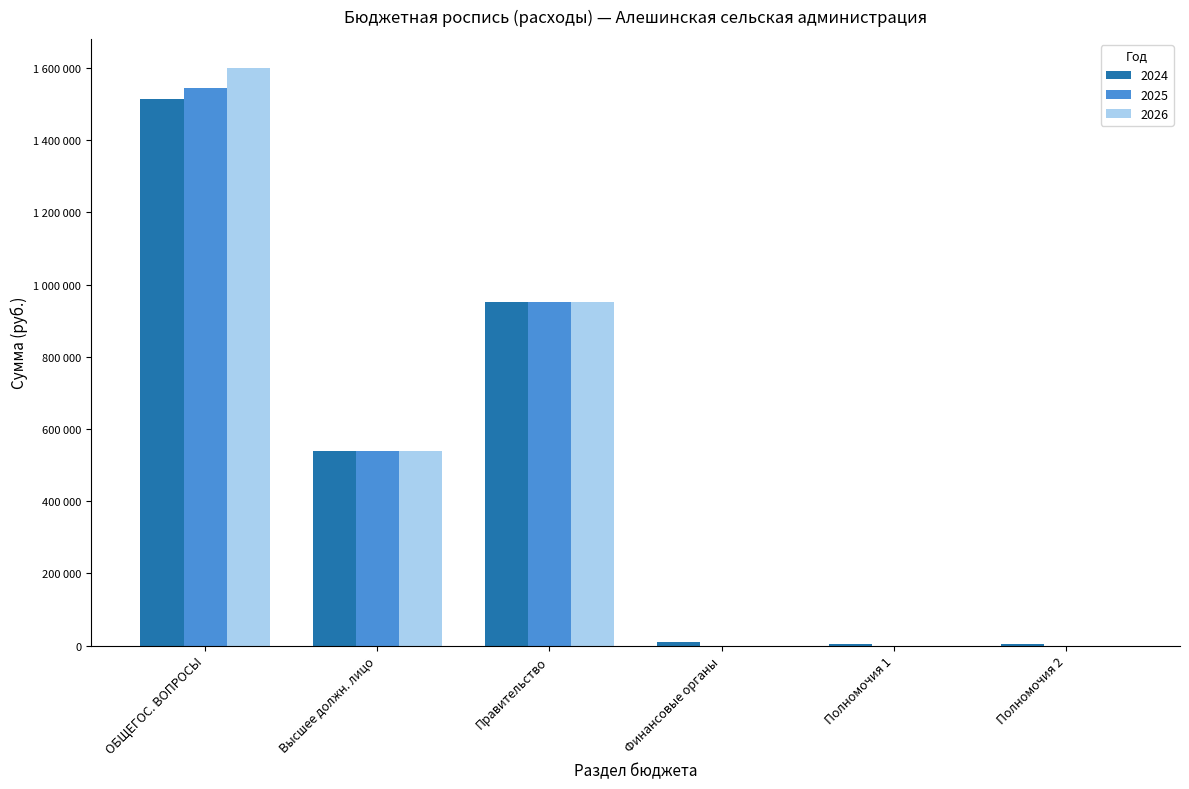

What are all the series names shown in the legend?

2024, 2025, 2026